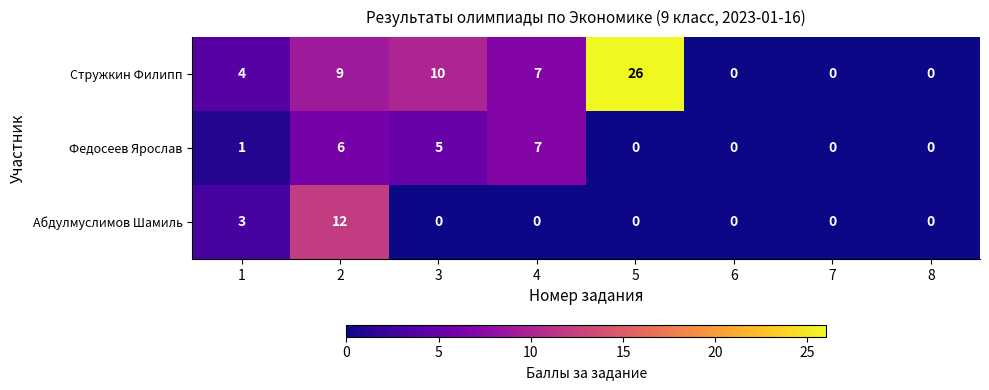

Reading right to left, extract all data points from this chart.

Стружкин Филипп: 8=0	7=0	6=0	5=26	4=7	3=10	2=9	1=4
Федосеев Ярослав: 8=0	7=0	6=0	5=0	4=7	3=5	2=6	1=1
Абдулмуслимов Шамиль: 8=0	7=0	6=0	5=0	4=0	3=0	2=12	1=3